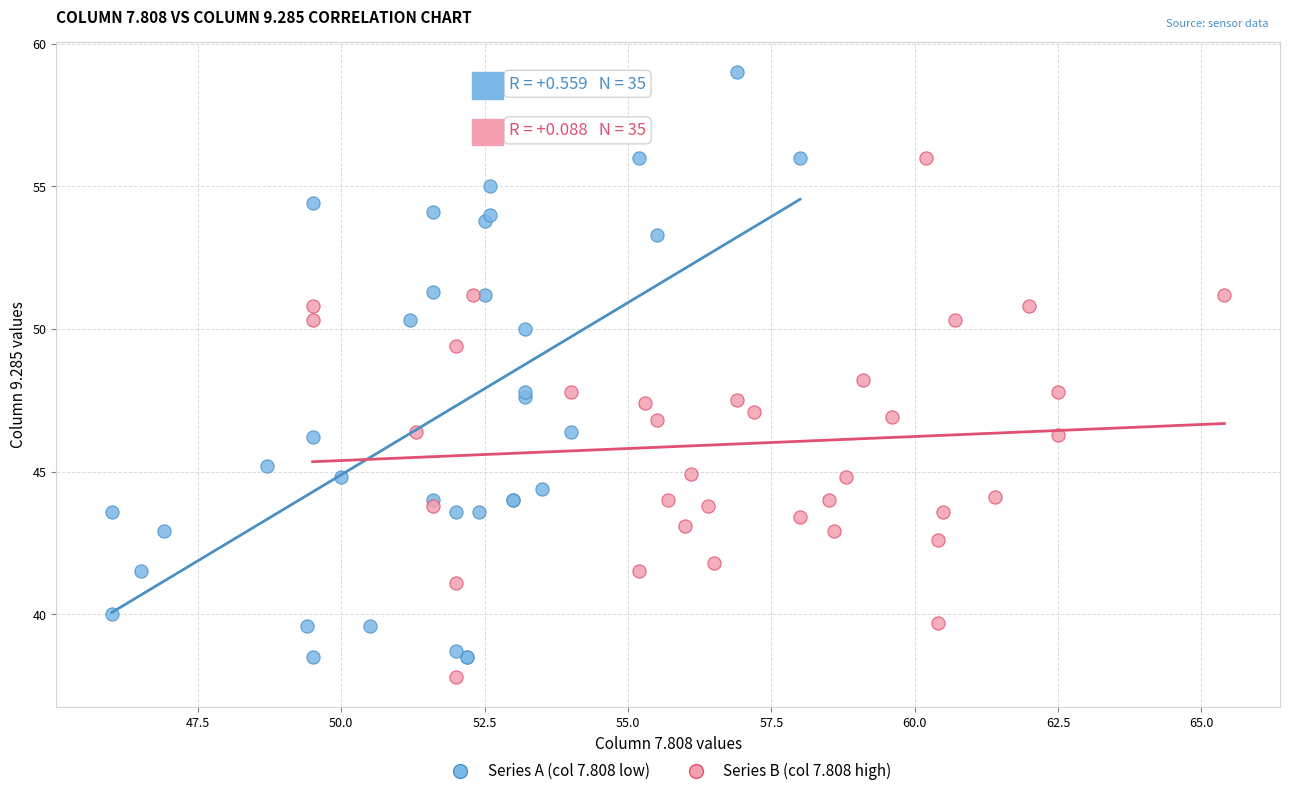

Which series reaches the maximum Y coordinate?

Series A (col 7.808 low)